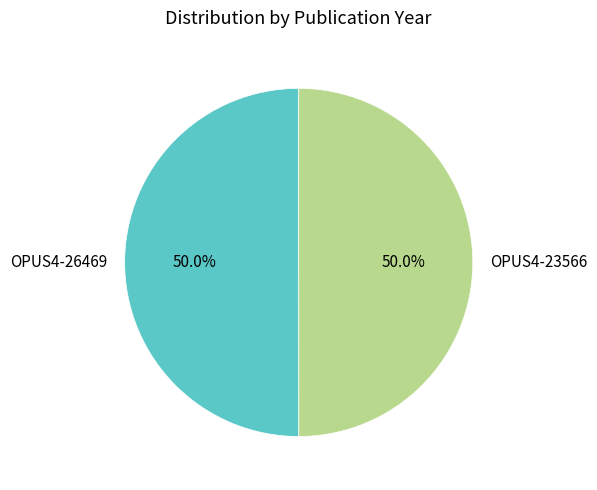

Approximately how many times larger is the value at OPUS4-26469 compared to OPUS4-23566?

1.0